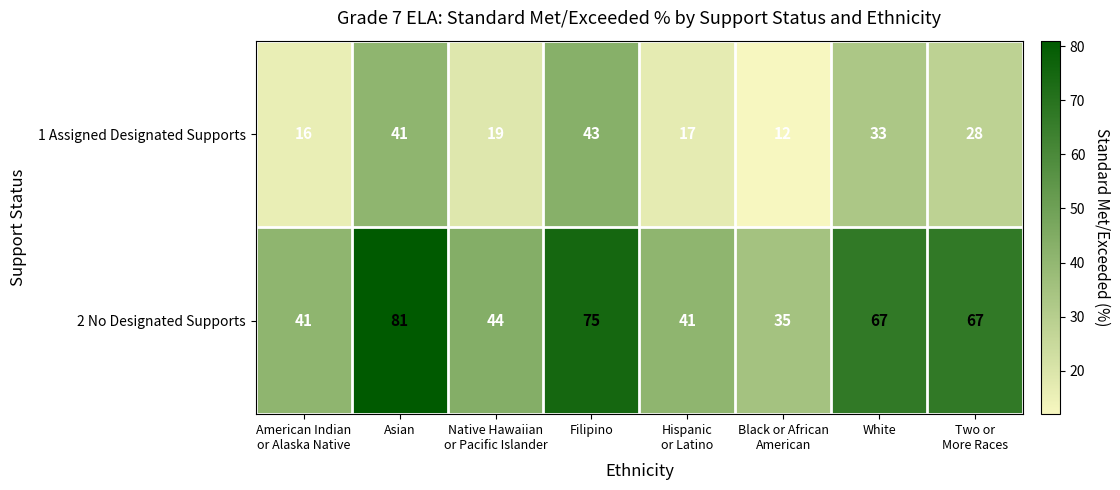

Is it true that 1 Assigned Designated Supports equals 68 at Filipino?

False